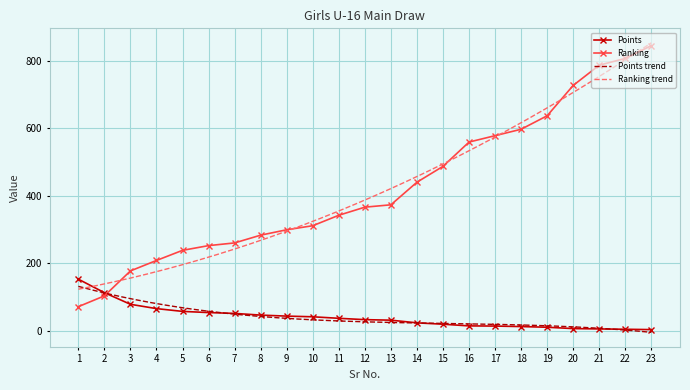

Which category has the lowest value across all series?

23